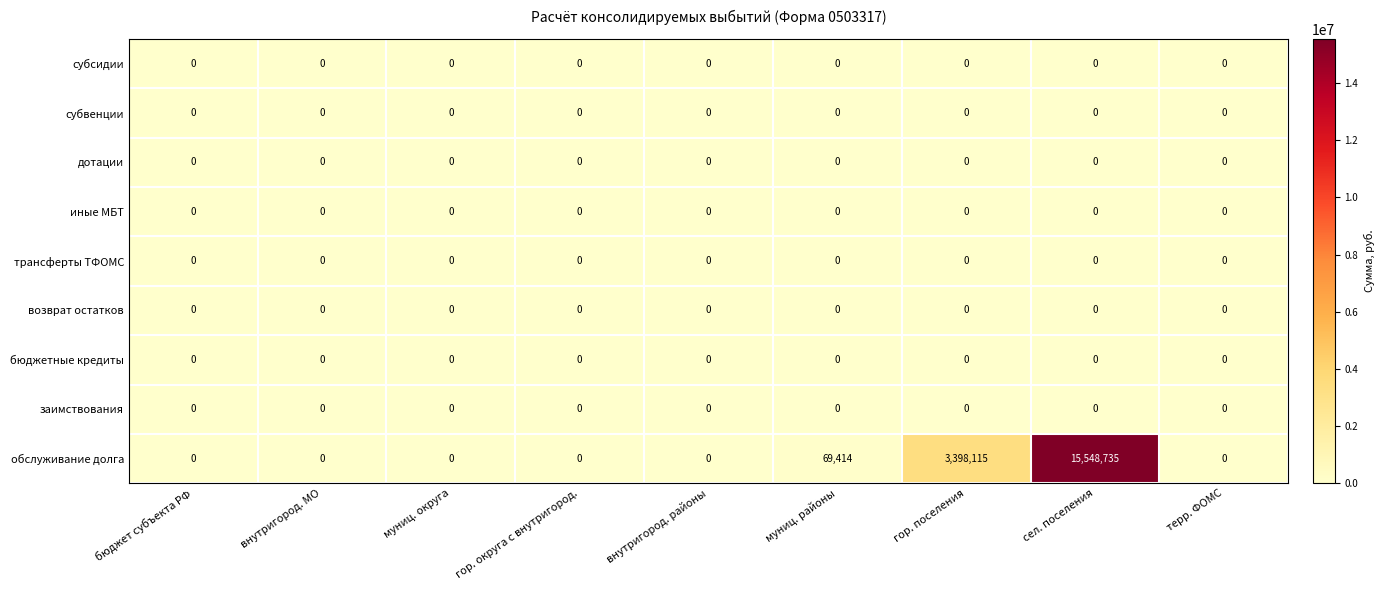

At how many categories does at least one series exceed 901270?

2